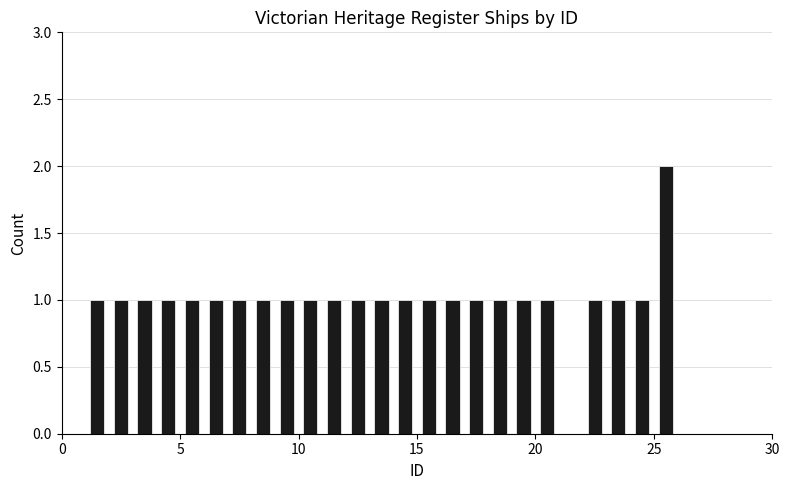

Around what value on the x-axis is the tallest bar? Give the approximate position of its centre, as read against the axis.

25.5